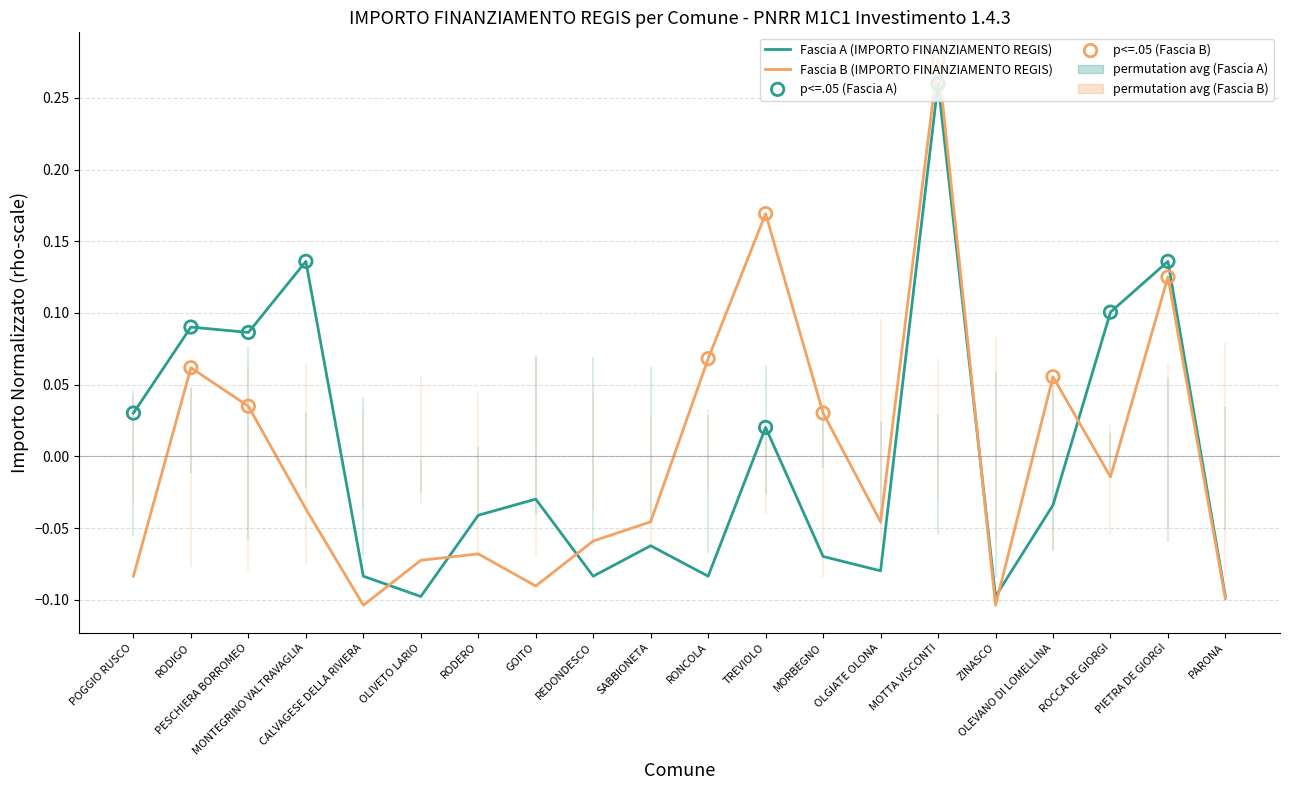

Which series has the widest spread of values?

Fascia B (IMPORTO FINANZIAMENTO REGIS)